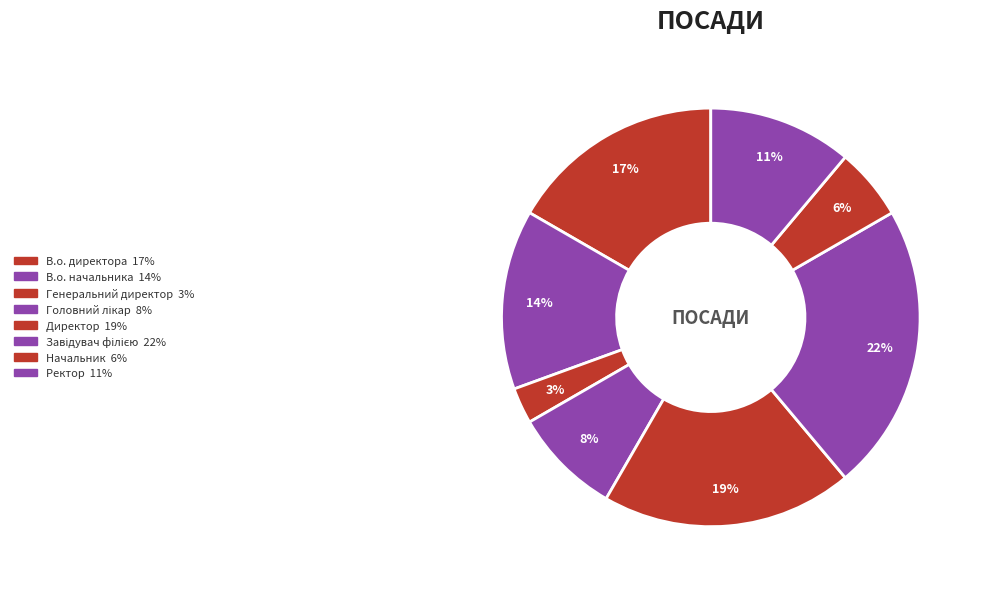

The В.о. директора slice represents 17% of the pie. True or false?

True